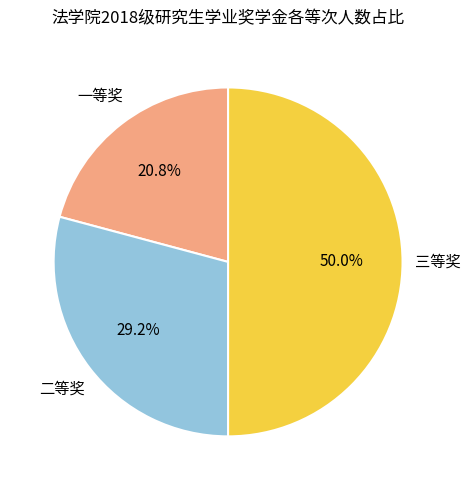

Which has a higher value, 二等奖 or 一等奖?

二等奖